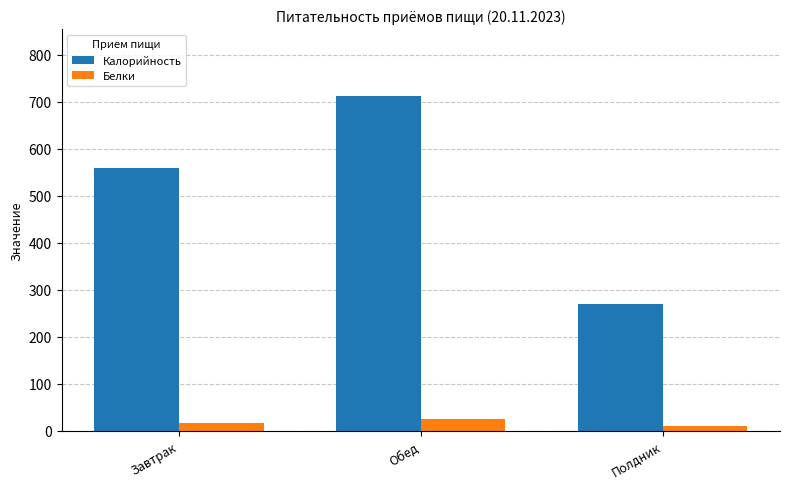

Reading left to right, transcribe all the data shown in this chart.

Калорийность: Завтрак=560.2	Обед=712.2	Полдник=270.5
Белки: Завтрак=16.8	Обед=26.3	Полдник=9.5